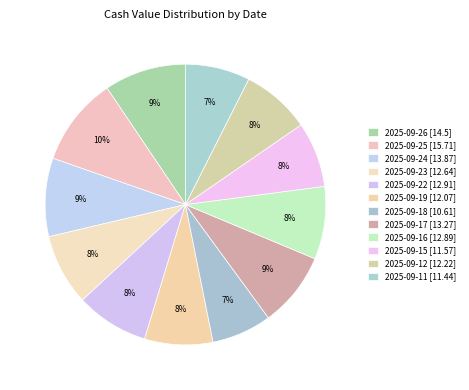

To the nearest percent, what percentage of the pie is 2025-09-17?

9%